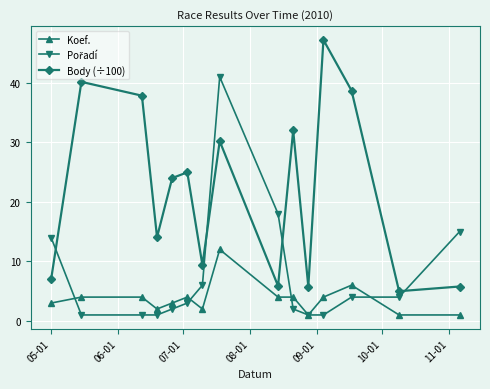

What is the highest value of the Body (÷100) series?

47.2